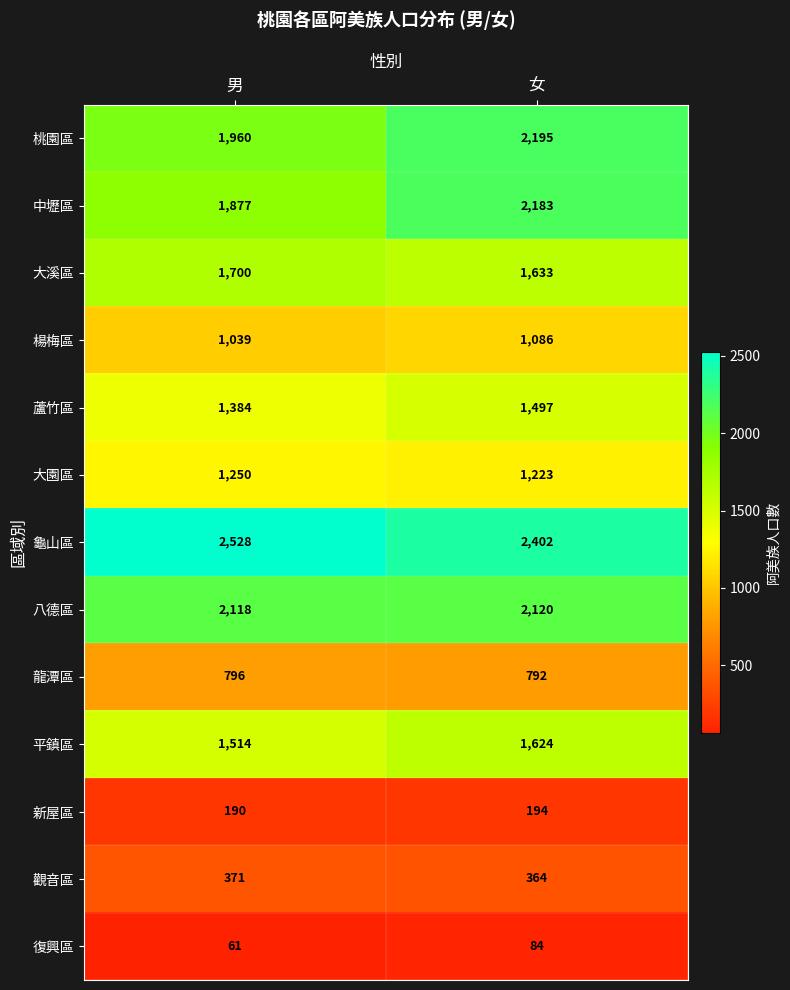

Rank the series by their maximum value, from highest to lowest.

龜山區, 桃園區, 中壢區, 八德區, 大溪區, 平鎮區, 蘆竹區, 大園區, 楊梅區, 龍潭區, 觀音區, 新屋區, 復興區